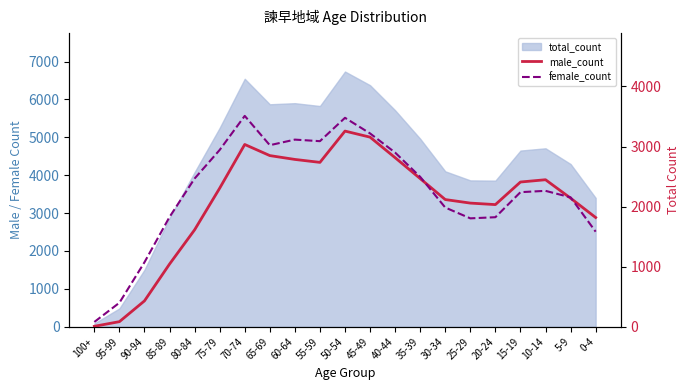

At 75-79, list the series in order from largest to smallest.

female_count, male_count